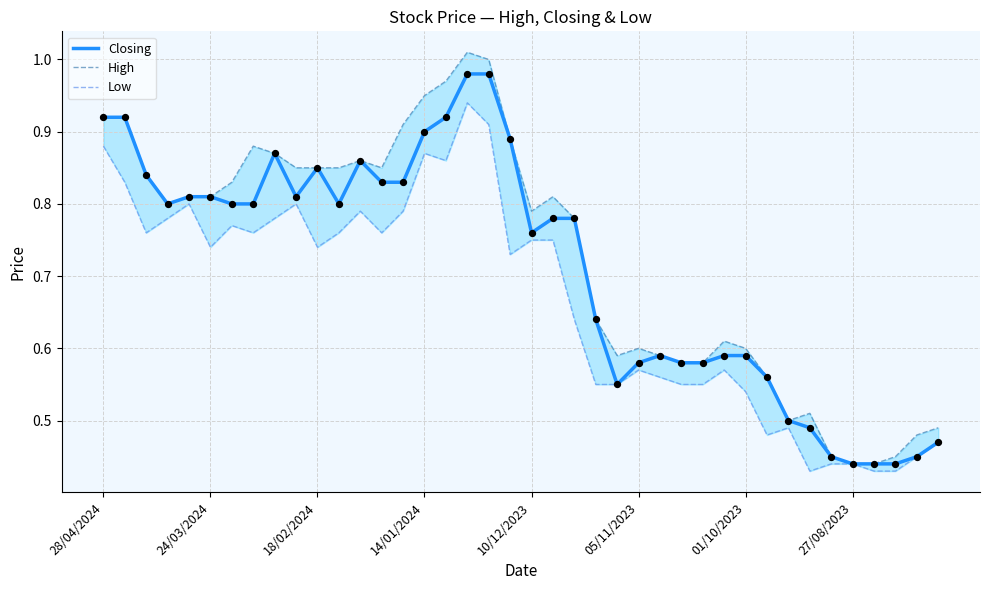

Which series has the largest total across all categories?

High